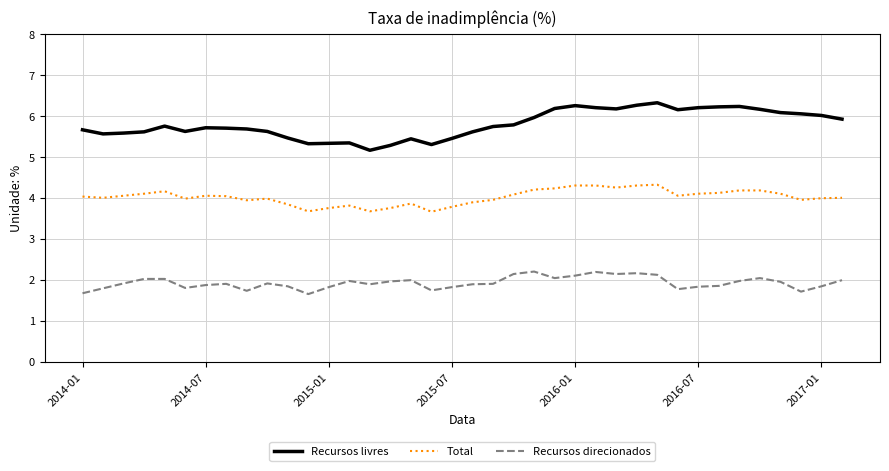

Which series has the largest total across all categories?

Recursos livres